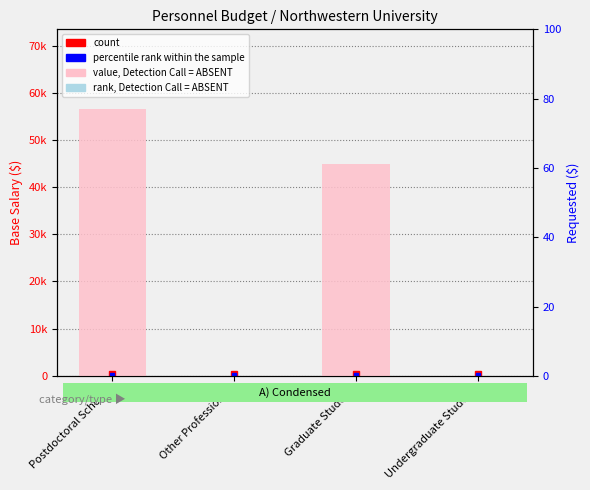

What is the greatest value displayed?

56484